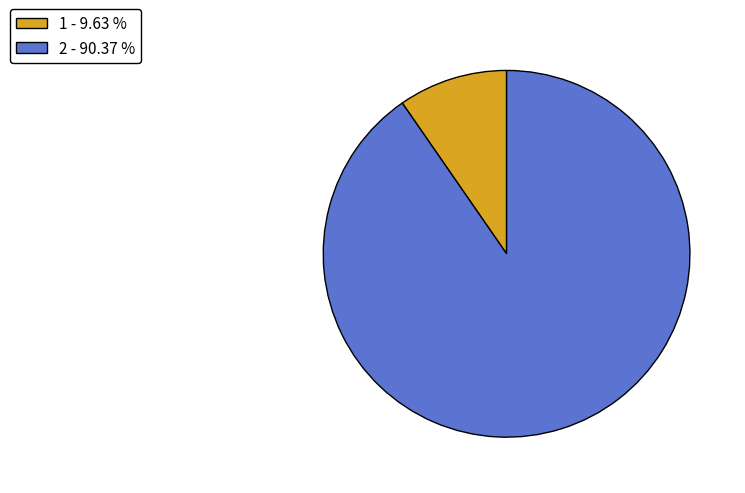

Which category accounts for the majority?

2